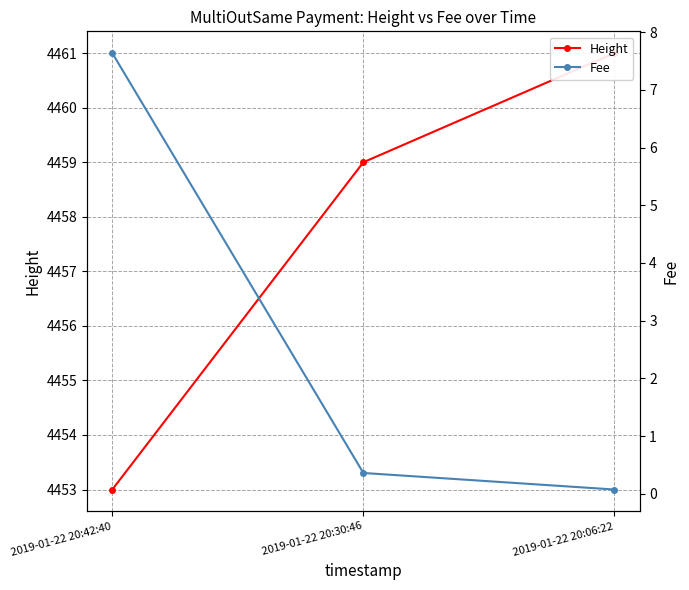

Which series has the widest spread of values?

Height